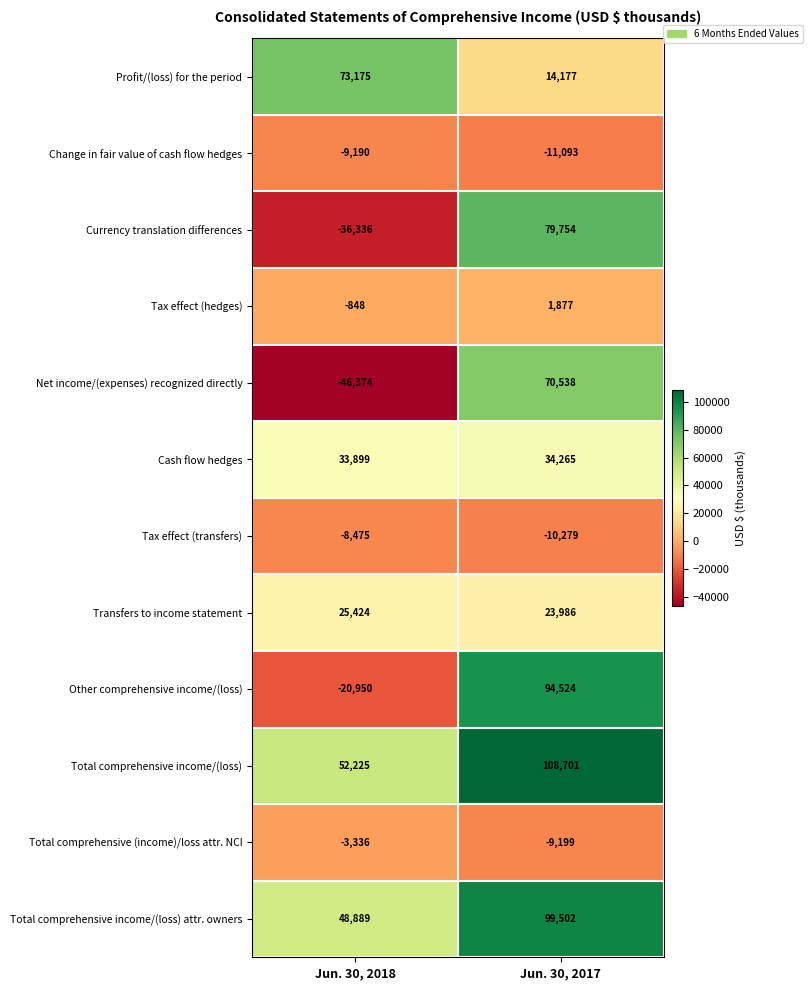

What is the highest value of the Net income/(expenses) recognized directly series?

70538